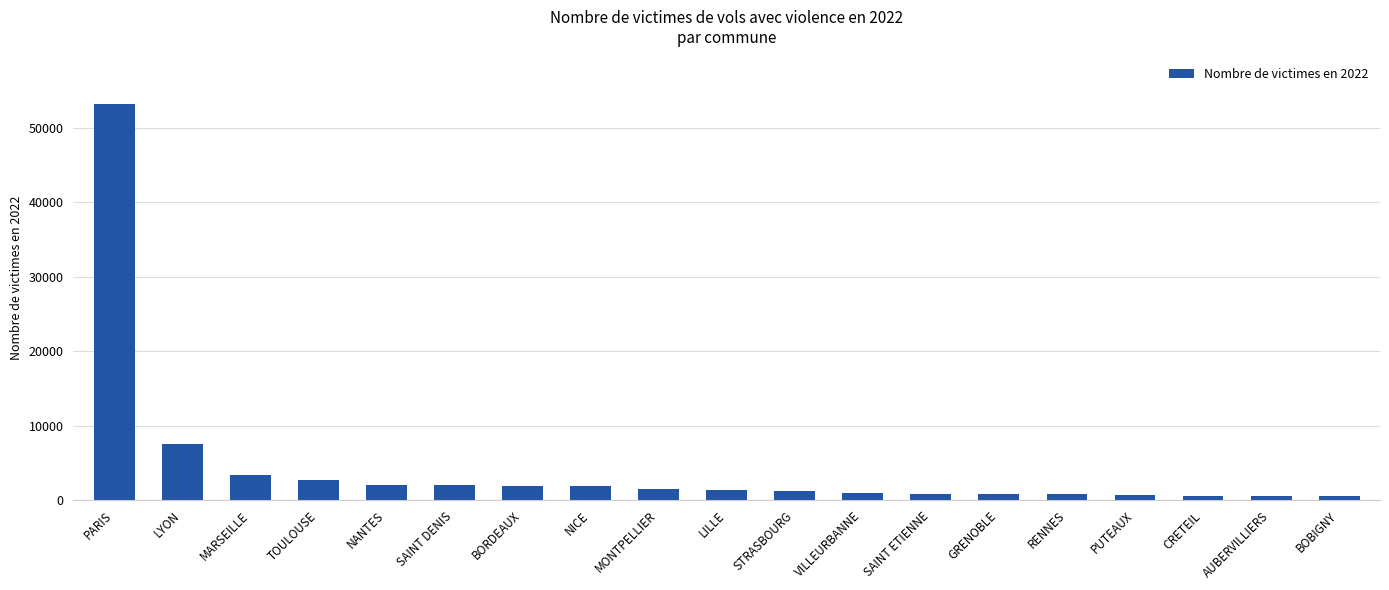

What is the sum of all values?

84260